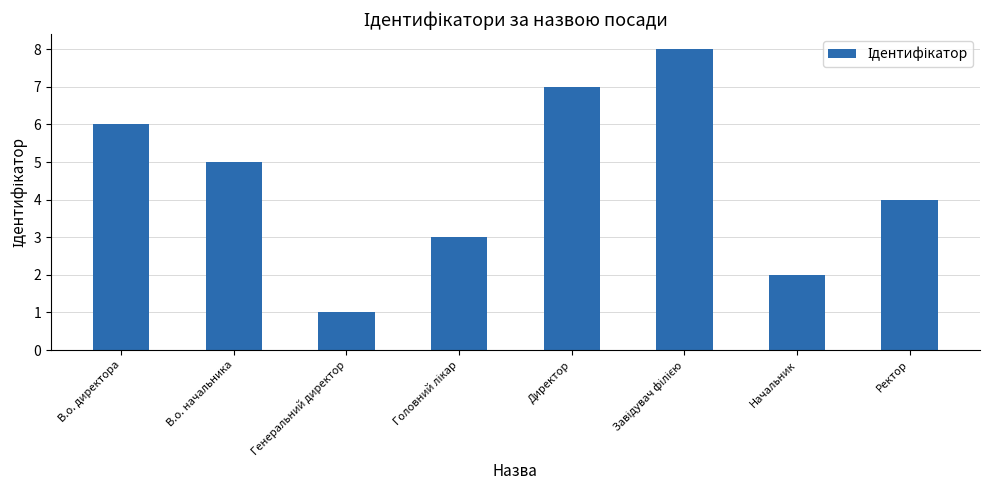

The chart shows a value of 10 at В.о. директора. True or false?

False